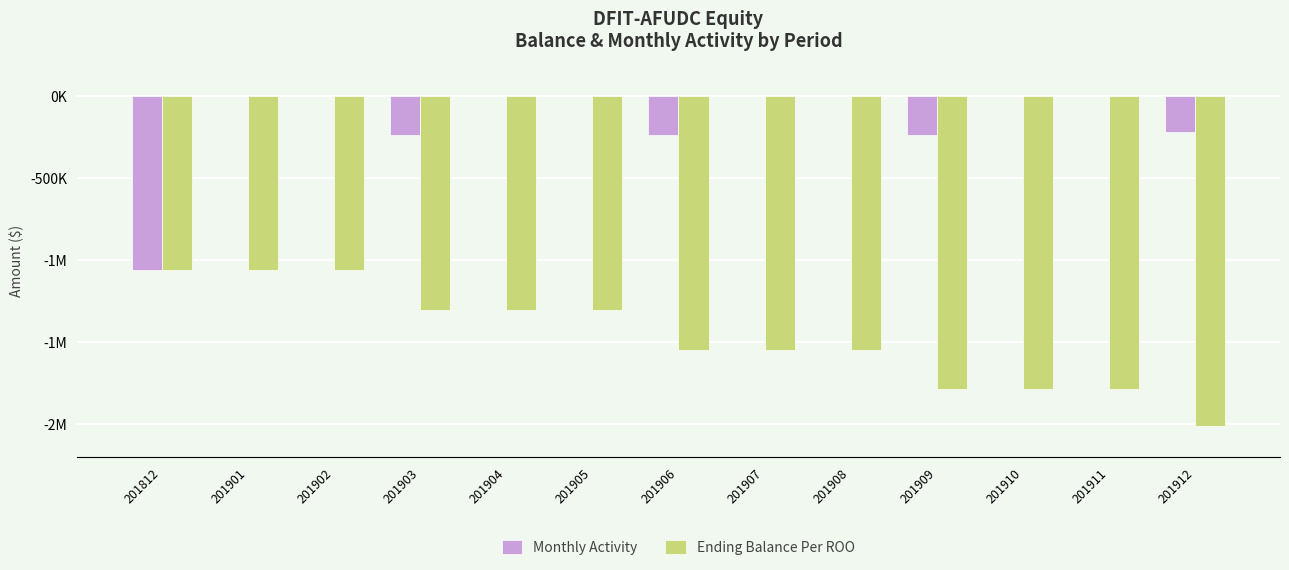

Are the bars grouped side by side (vs. stacked)?

Yes